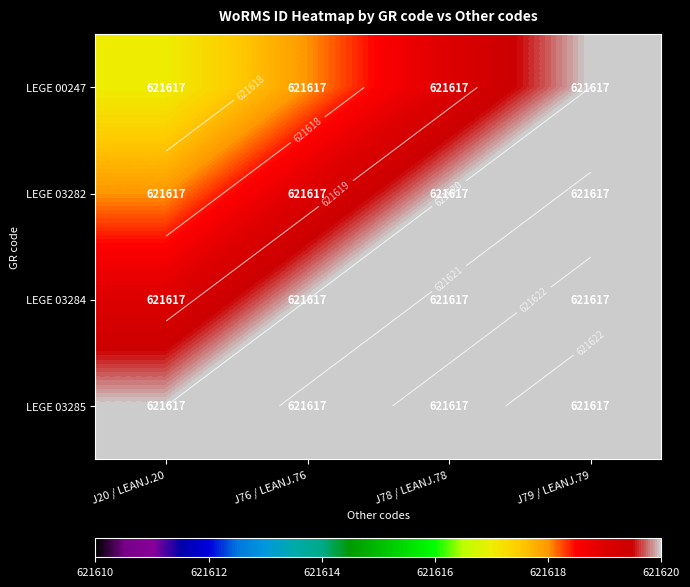

At which category is the sum across all series the highest?

J79 / LEANJ.79